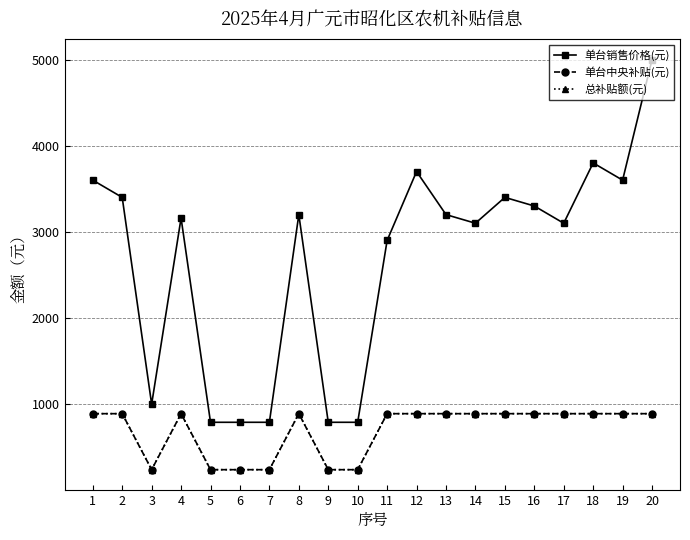

Does the chart display data point markers on the line(s)?

Yes